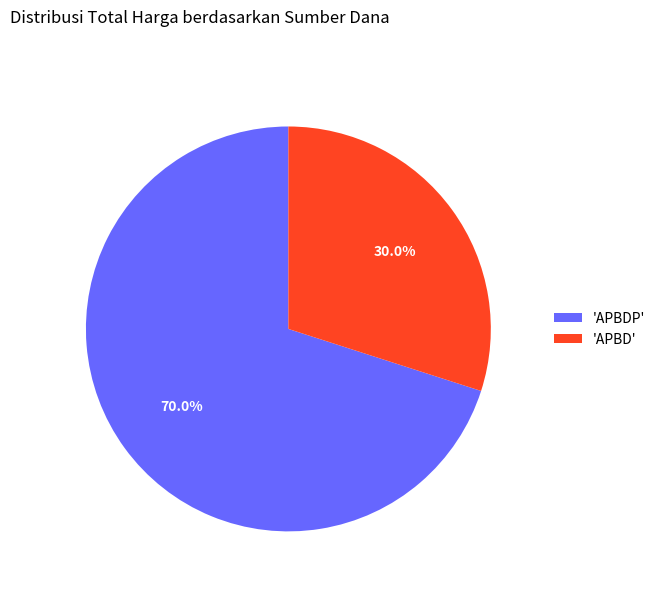

Rank the categories by value from lowest to highest.

'APBD', 'APBDP'